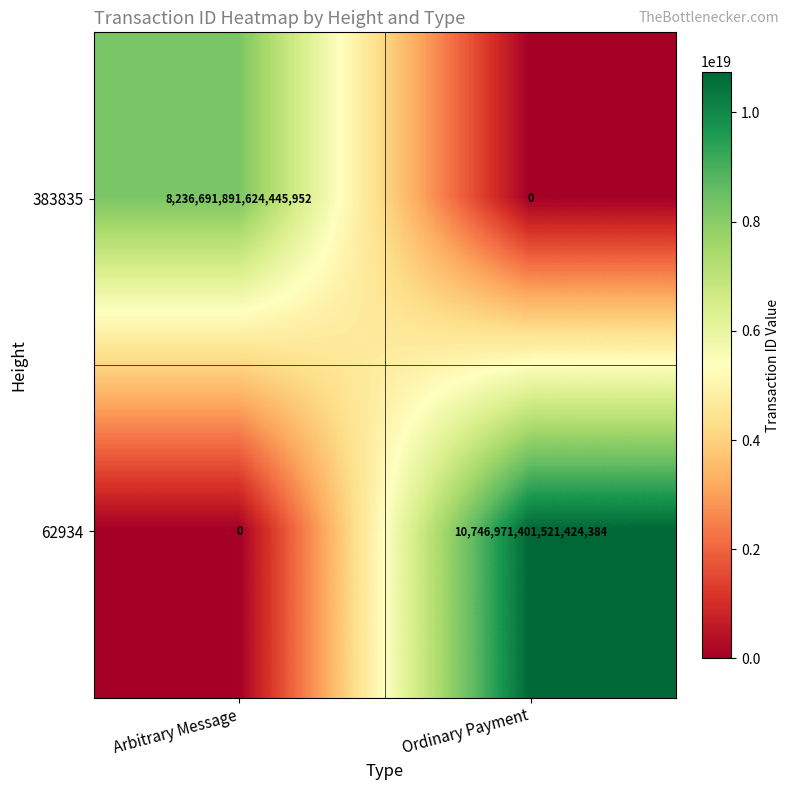

Which label corresponds to the largest value in the chart?

Ordinary Payment